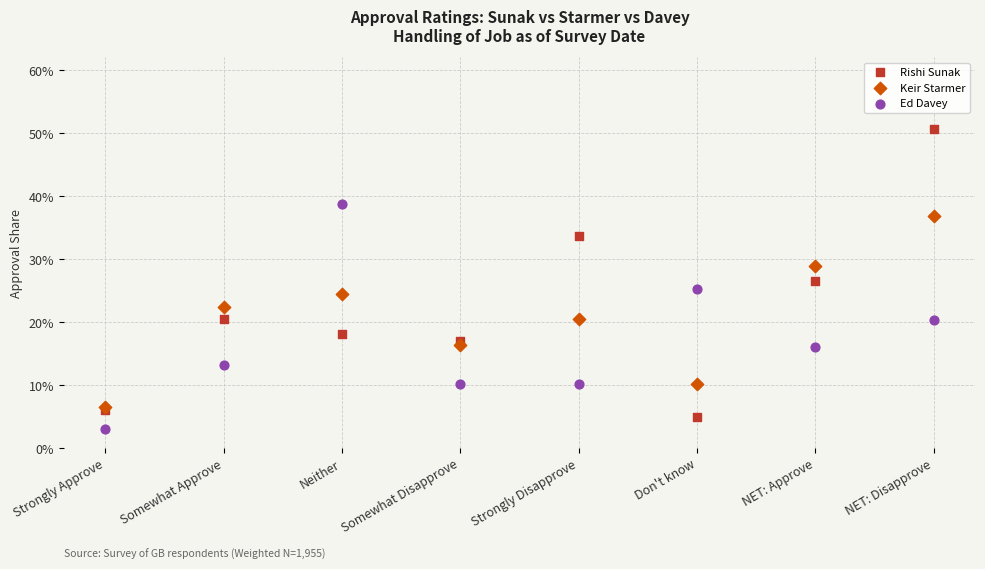

What are all the series names shown in the legend?

Rishi Sunak, Keir Starmer, Ed Davey